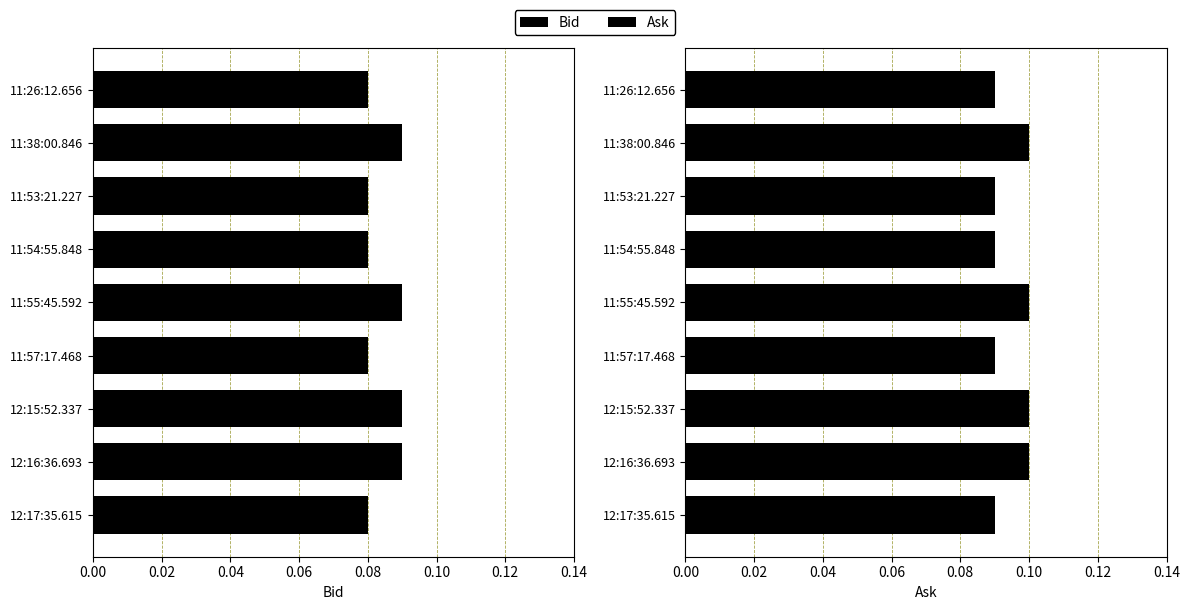

Is the value of Bid at 12:16:36.693 greater than the value of Ask at 11:54:55.848?

No